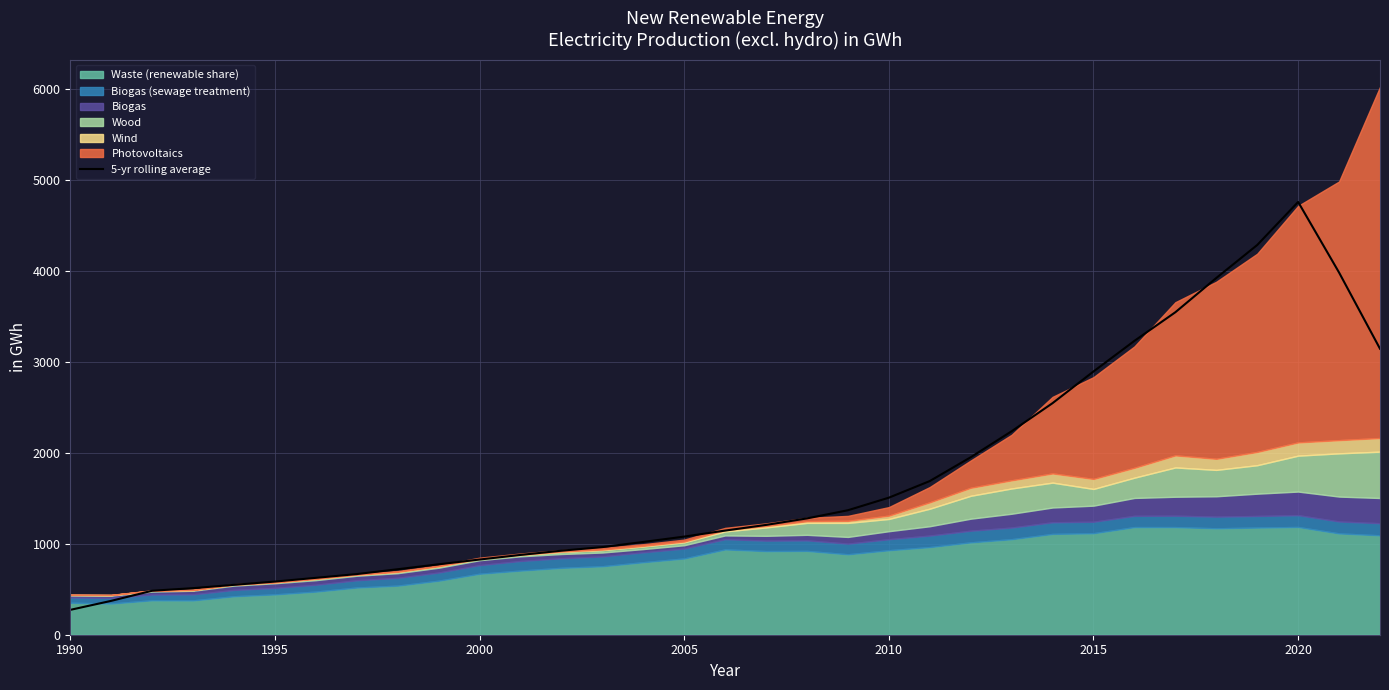

What is the highest value of the 5-yr rolling average series?

4754.8